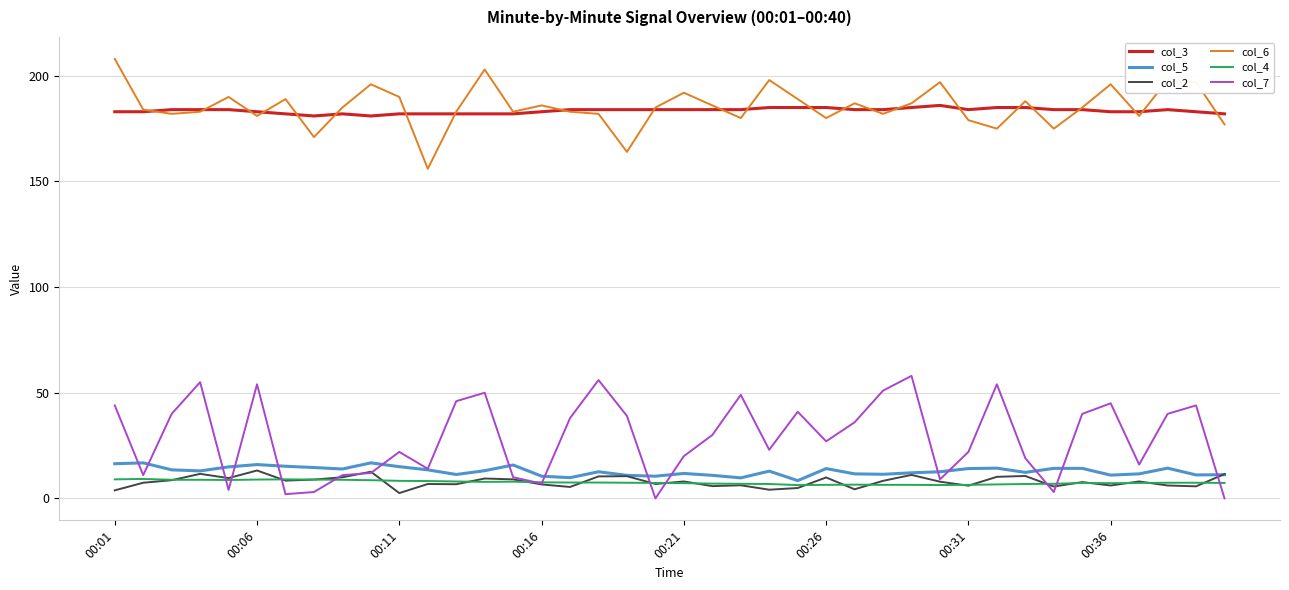

What is the highest value of the col_5 series?

16.8